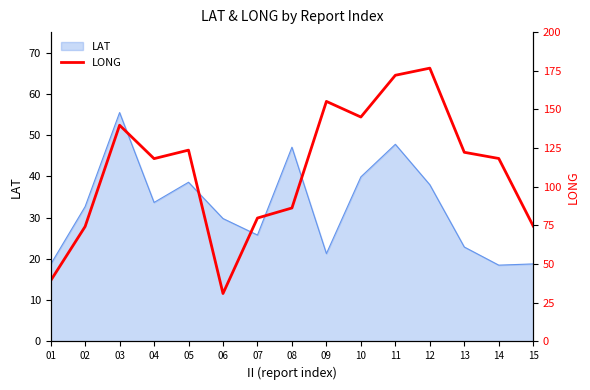

The value at 06 is 53.7. True or false?

False